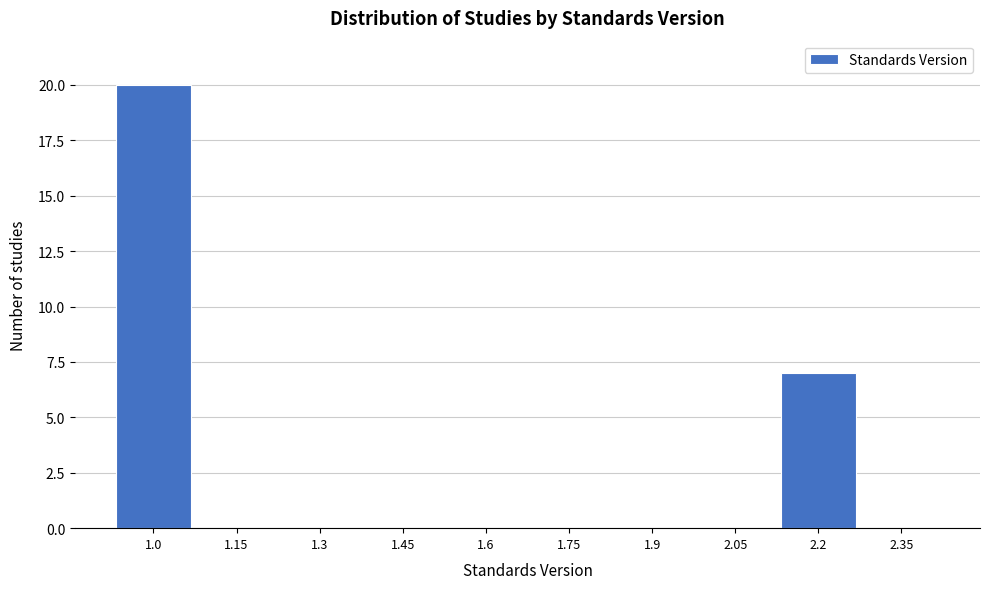

Reading right to left, extract all data points from this chart.

2.35=0	2.2=7	2.05=0	1.9=0	1.75=0	1.6=0	1.45=0	1.3=0	1.15=0	1.0=20